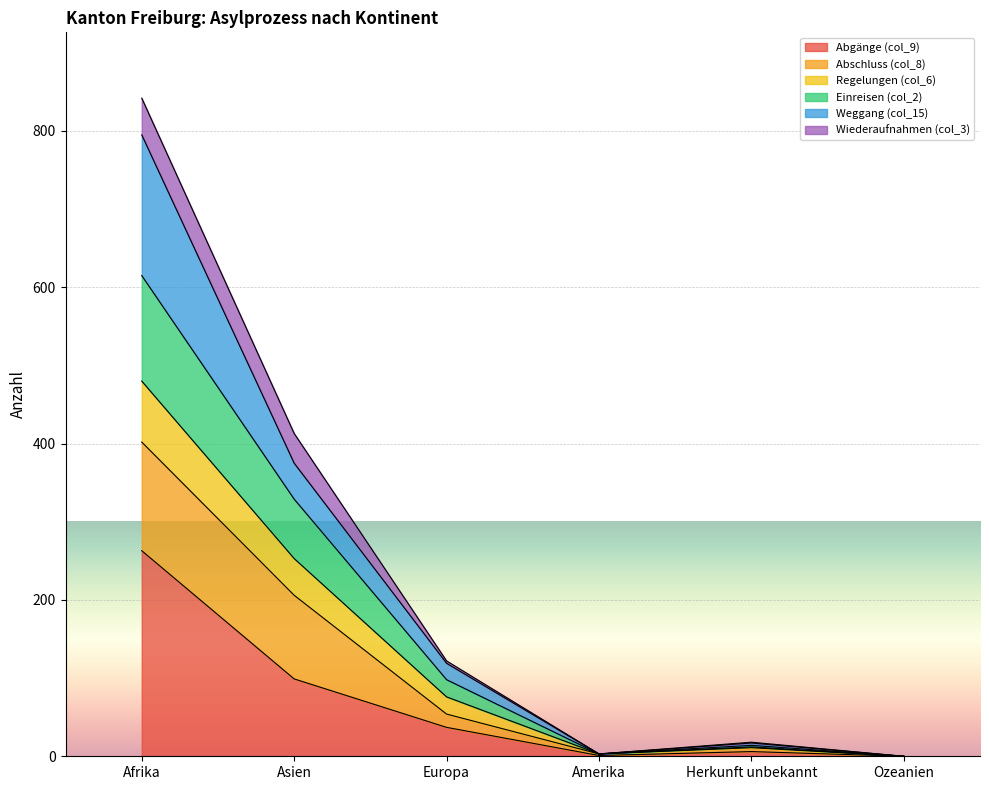

Where is the first local maximum for Abgänge (col_9)?

Herkunft unbekannt